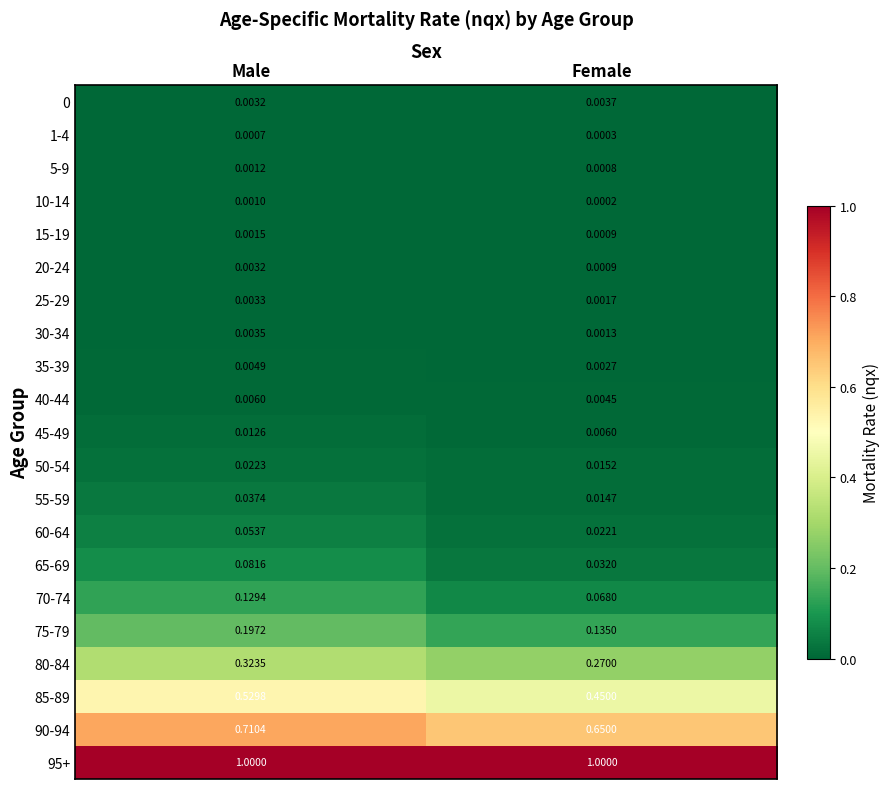

At which category does the chart reach its minimum across all series?

Female